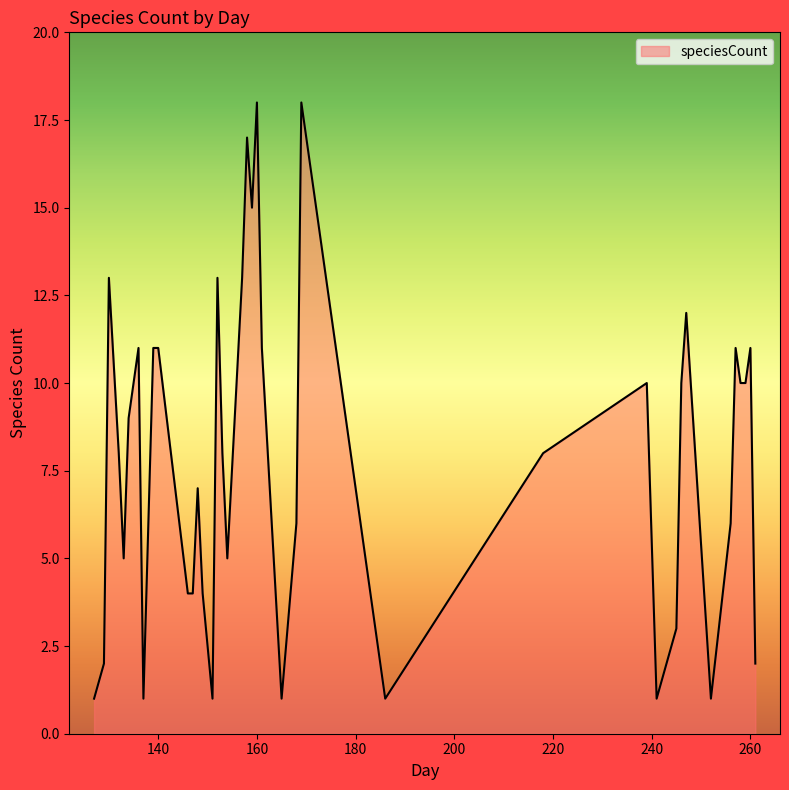

How many lines are shown in the chart?

1